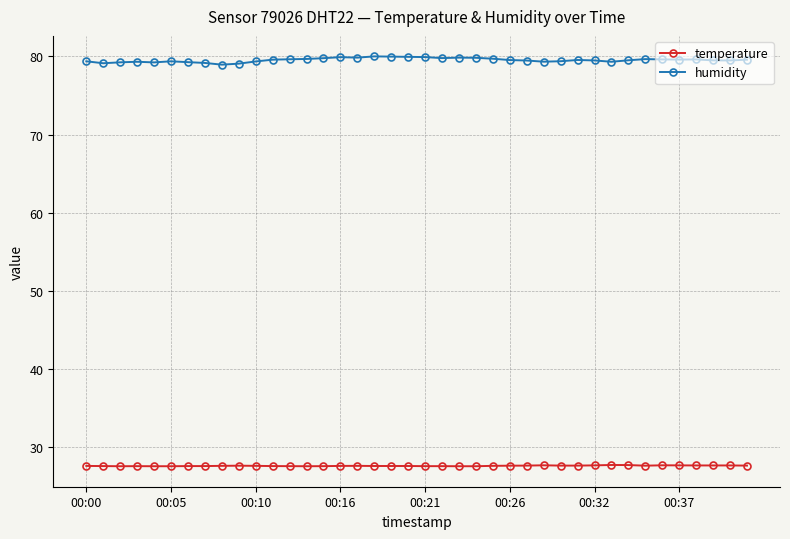

Does the chart have visible grid lines?

Yes